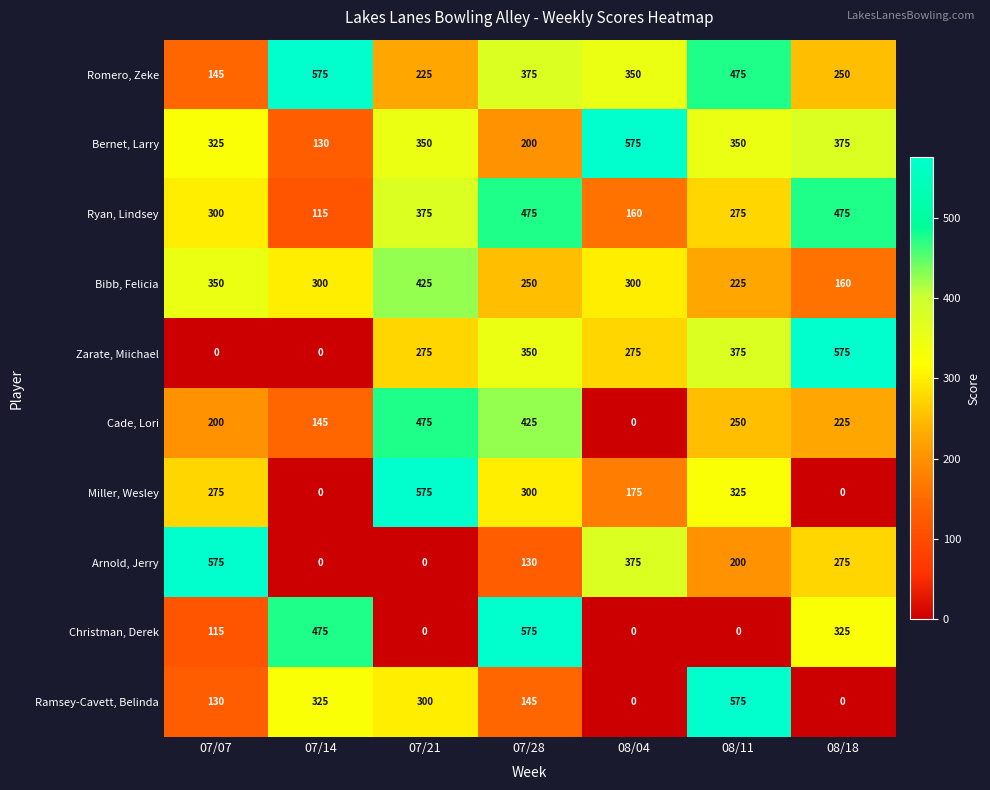

Is it true that Cade, Lori equals 710 at 07/21?

False